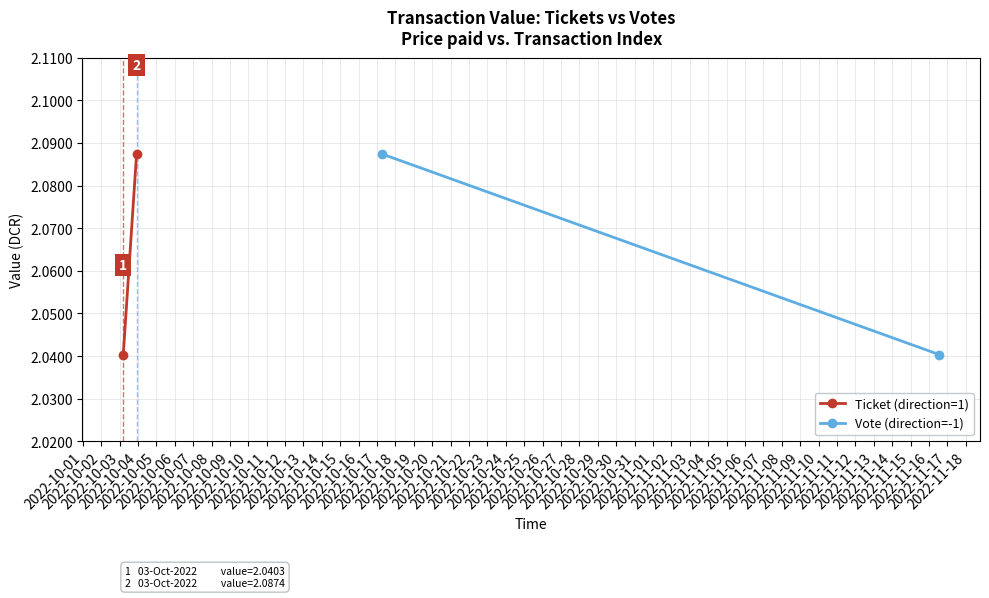

Is the value of Vote (direction=-1) at 2022-10-01 greater than the value of Ticket (direction=1) at 2022-10-02?

No